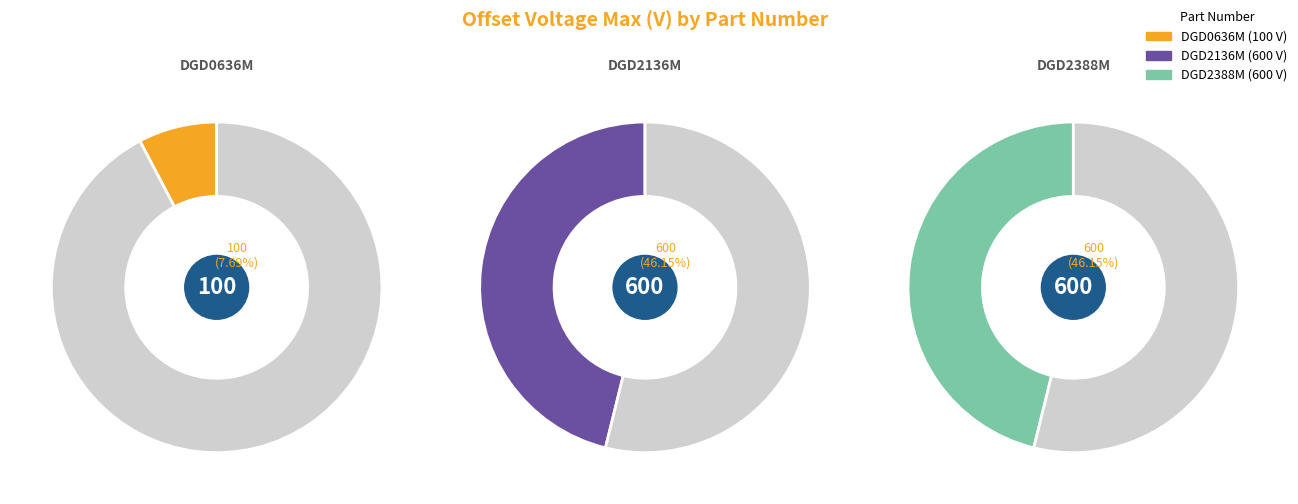

Which slice is the smallest?

DGD0636M